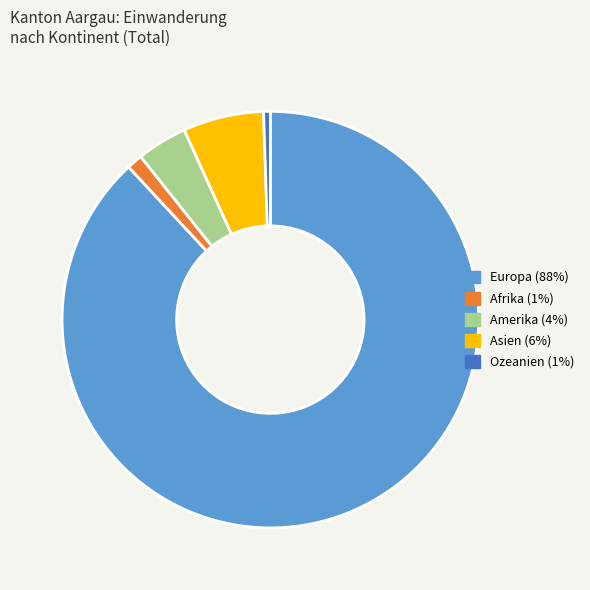

Does any single category account for the majority?

Yes